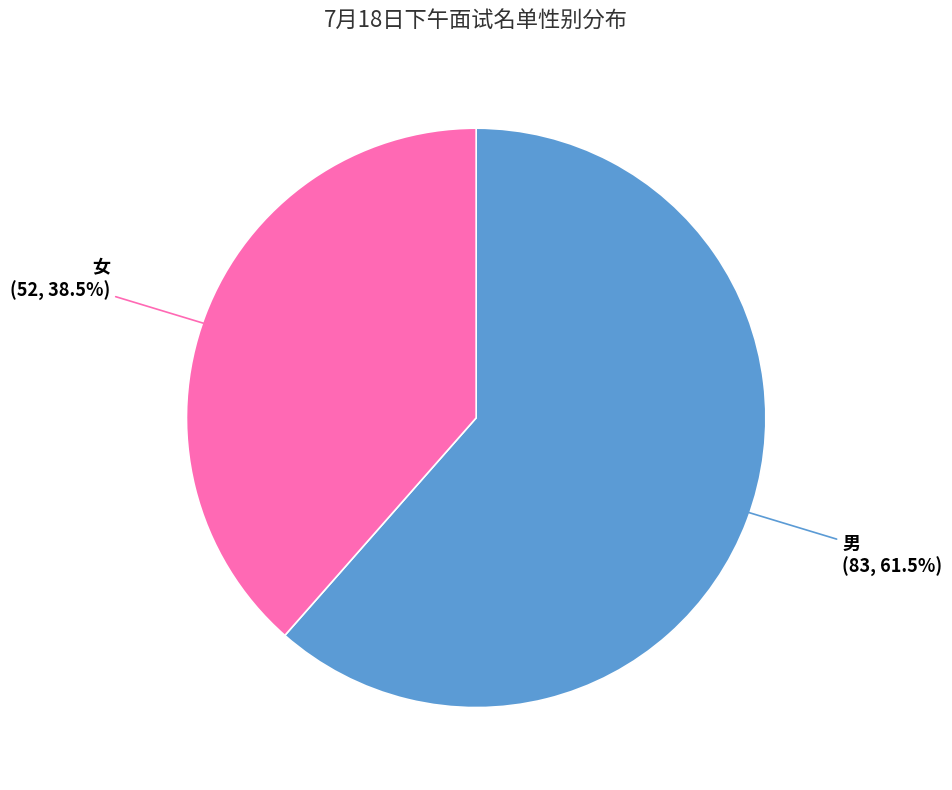

Is there a majority slice in this chart?

Yes